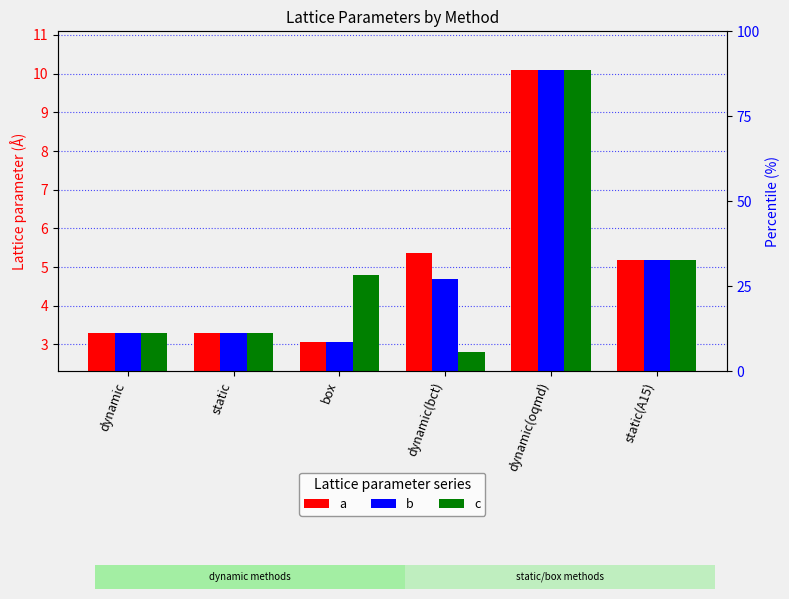

What is the difference between the maximum and minimum values in the c series?

7.3